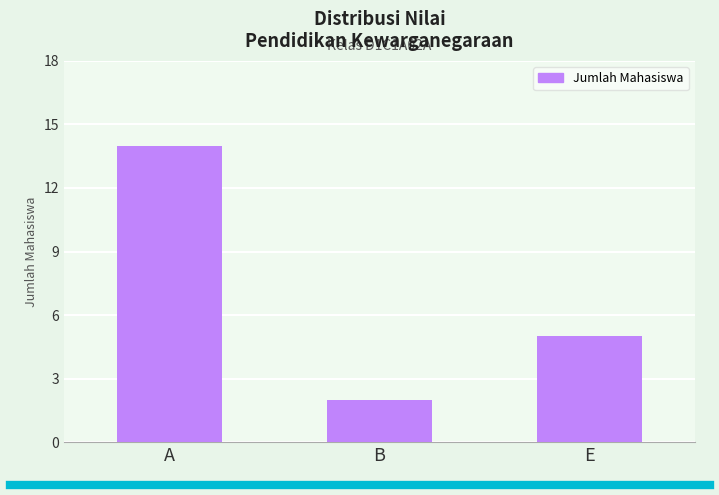

How many bars are there in total?

3